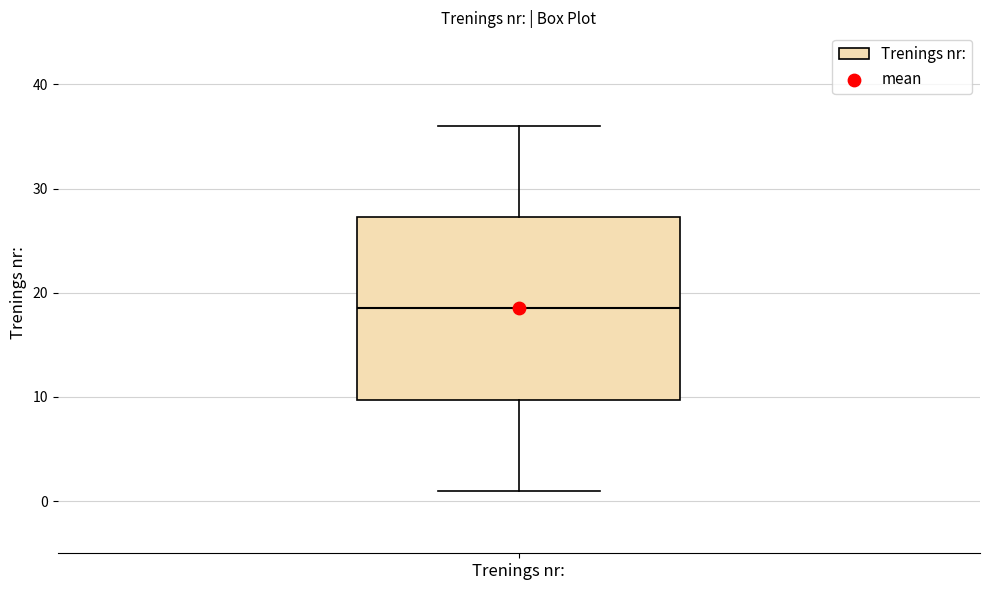

Read this box plot against the y-axis: the position of the median line, the range covered by the box, and the ends of both whiskers. The values are not printed on the chart, so give them approximately, as read against the axis.

median 19, box 10 to 27, whiskers 1 to 36